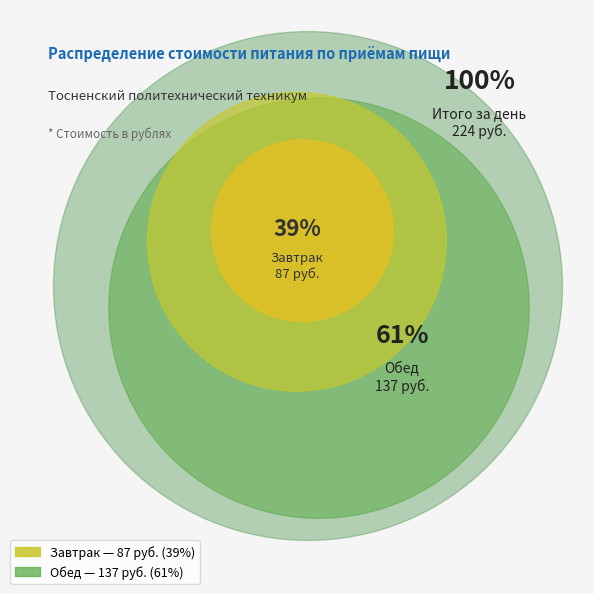

Which slice represents more than half of the pie?

Обед